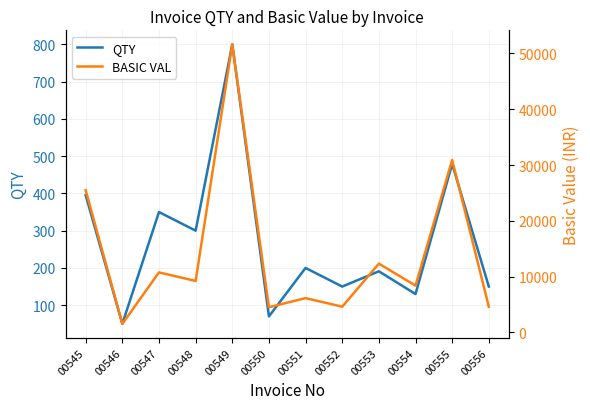

Reading left to right, transcribe all the data shown in this chart.

QTY: 395.0	50.0	350.0	300.0	800.0	70.0	200.0	150.0	191.0	130.0	479.0	150.0
BASIC VAL: 25497.2	1537.5	10762.5	9225.0	51640.0	4518.5	6150.0	4612.5	12329.0	8391.5	30919.5	4612.5